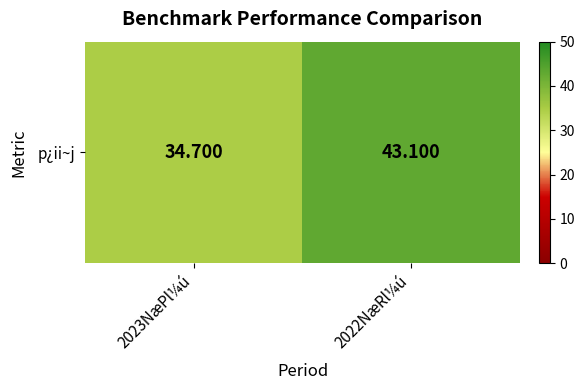

List the labels in order of value, smallest first.

2023NæPl¼ú, 2022NæRl¼ú